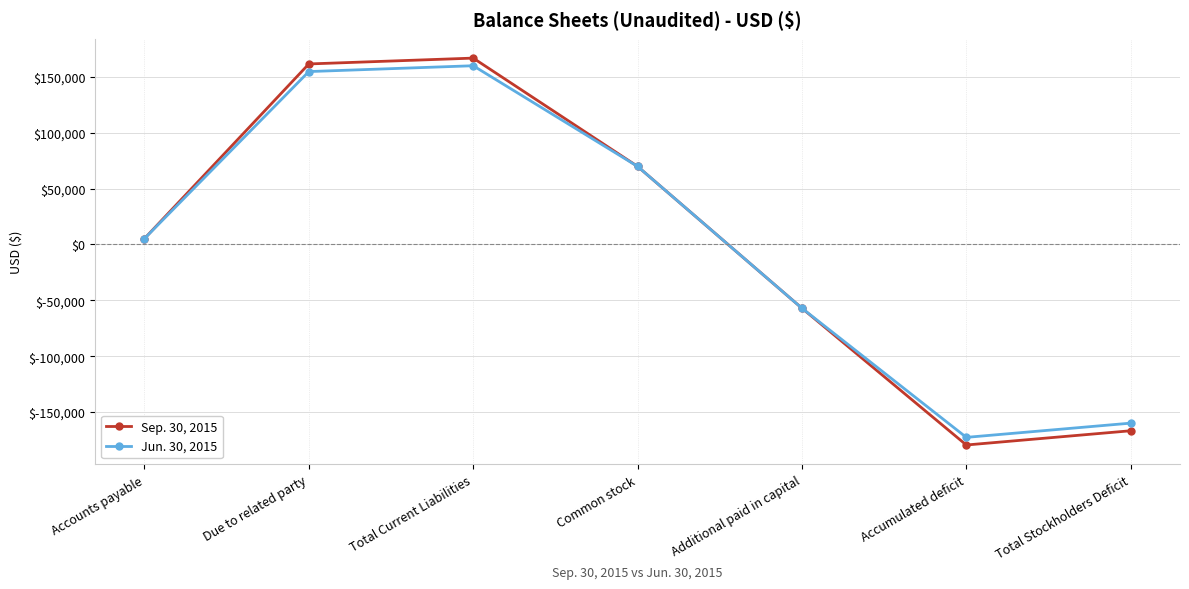

What is the difference between the Sep. 30, 2015 values at Due to related party and Total Stockholders Deficit?

328238